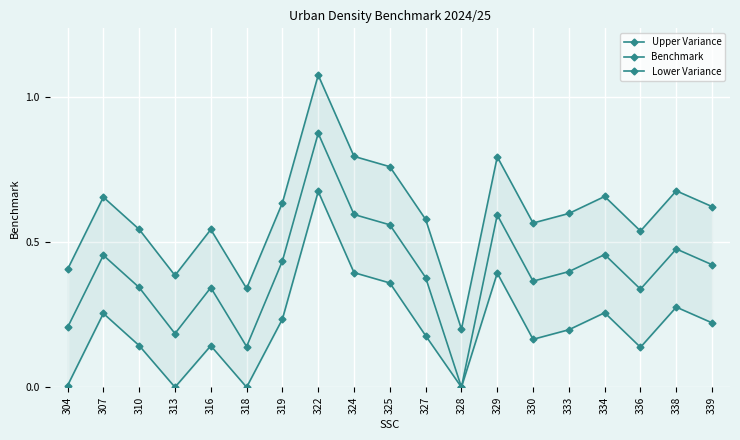

Reading left to right, what are all the values shown in this chart?

Upper Variance: 0.4	0.7	0.5	0.4	0.5	0.3	0.6	1.1	0.8	0.8	0.6	0.2	0.8	0.6	0.6	0.7	0.5	0.7	0.6
Benchmark: 0.2	0.5	0.3	0.2	0.3	0.1	0.4	0.9	0.6	0.6	0.4	0.0	0.6	0.4	0.4	0.5	0.3	0.5	0.4
Lower Variance: 0.0	0.3	0.1	0.0	0.1	0.0	0.2	0.7	0.4	0.4	0.2	0.0	0.4	0.2	0.2	0.3	0.1	0.3	0.2